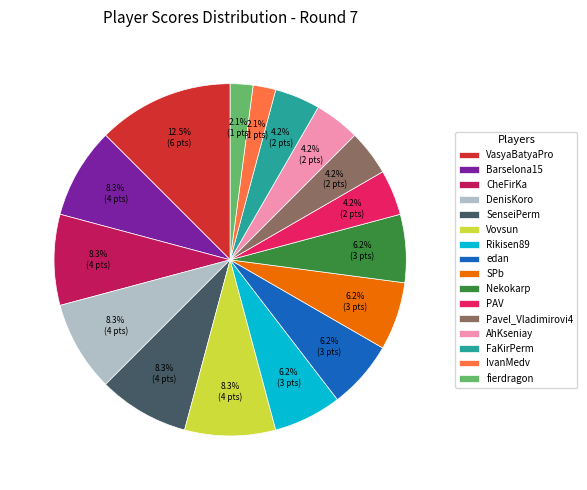

What is the largest slice in the pie chart?

VasyaBatyaPro